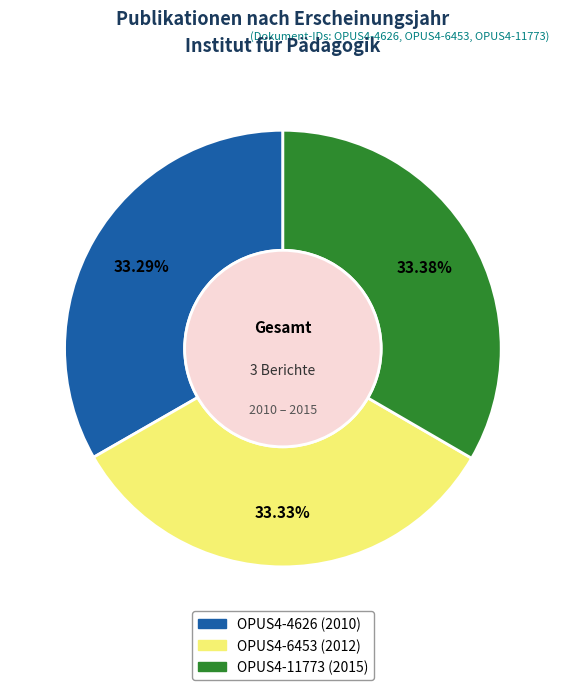

To the nearest percent, what is the average slice percentage?

33%